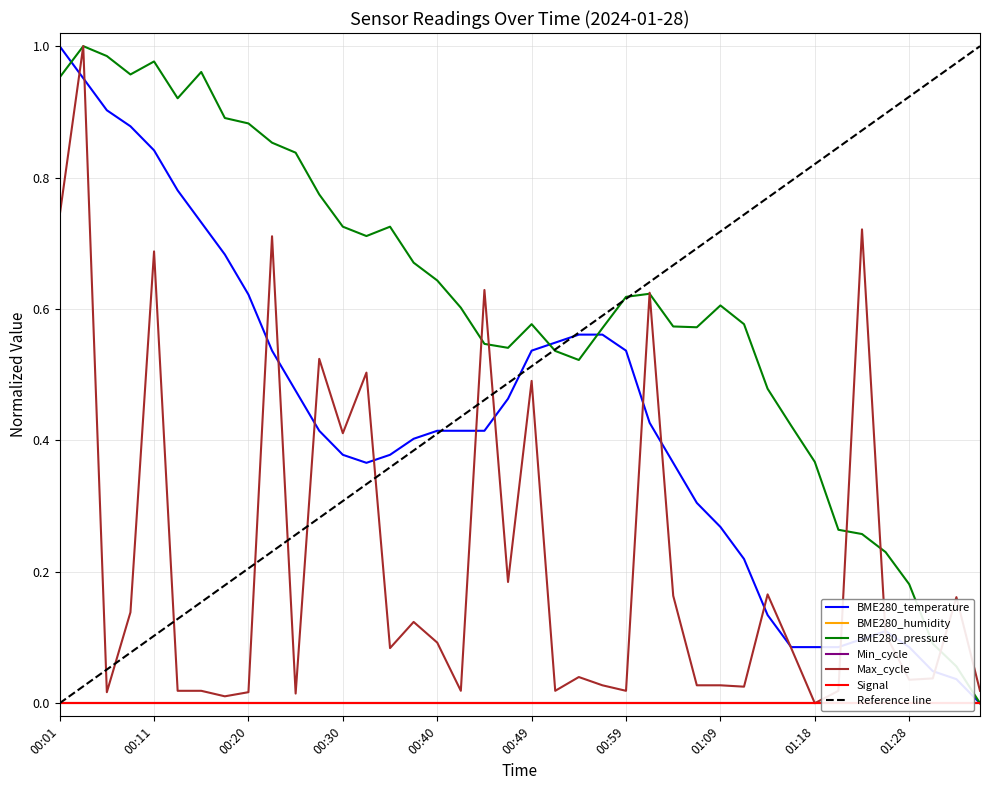

Reading left to right, extract all data points from this chart.

BME280_temperature: 1.0	1.0	0.9	0.9	0.8	0.8	0.7	0.7	0.6	0.5	0.5	0.4	0.4	0.4	0.4	0.4	0.4	0.4	0.4	0.5	0.5	0.5	0.6	0.6	0.5	0.4	0.4	0.3	0.3	0.2	0.1	0.1	0.1	0.1	0.1	0.1	0.1	0.0	0.0	0.0
BME280_pressure_norm: 1.0	1.0	1.0	1.0	1.0	0.9	1.0	0.9	0.9	0.9	0.8	0.8	0.7	0.7	0.7	0.7	0.6	0.6	0.5	0.5	0.6	0.5	0.5	0.6	0.6	0.6	0.6	0.6	0.6	0.6	0.5	0.4	0.4	0.3	0.3	0.2	0.2	0.1	0.1	0.0
Max_cycle: 0.7	1.0	0.0	0.1	0.7	0.0	0.0	0.0	0.0	0.7	0.0	0.5	0.4	0.5	0.1	0.1	0.1	0.0	0.6	0.2	0.5	0.0	0.0	0.0	0.0	0.6	0.2	0.0	0.0	0.0	0.2	0.1	0.0	0.0	0.7	0.1	0.0	0.0	0.2	0.0